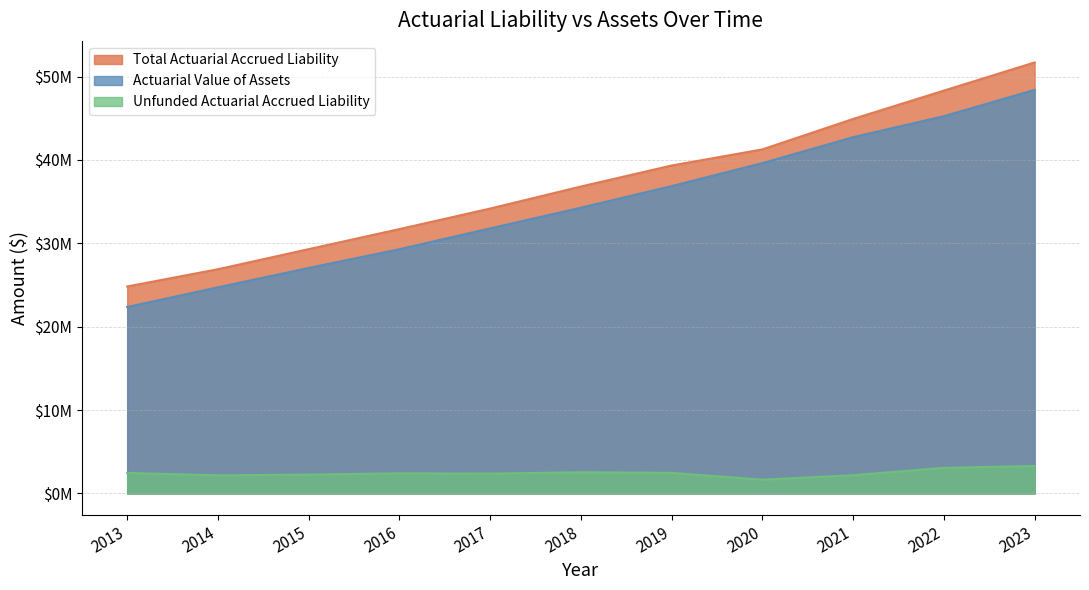

Does the chart have visible grid lines?

Yes